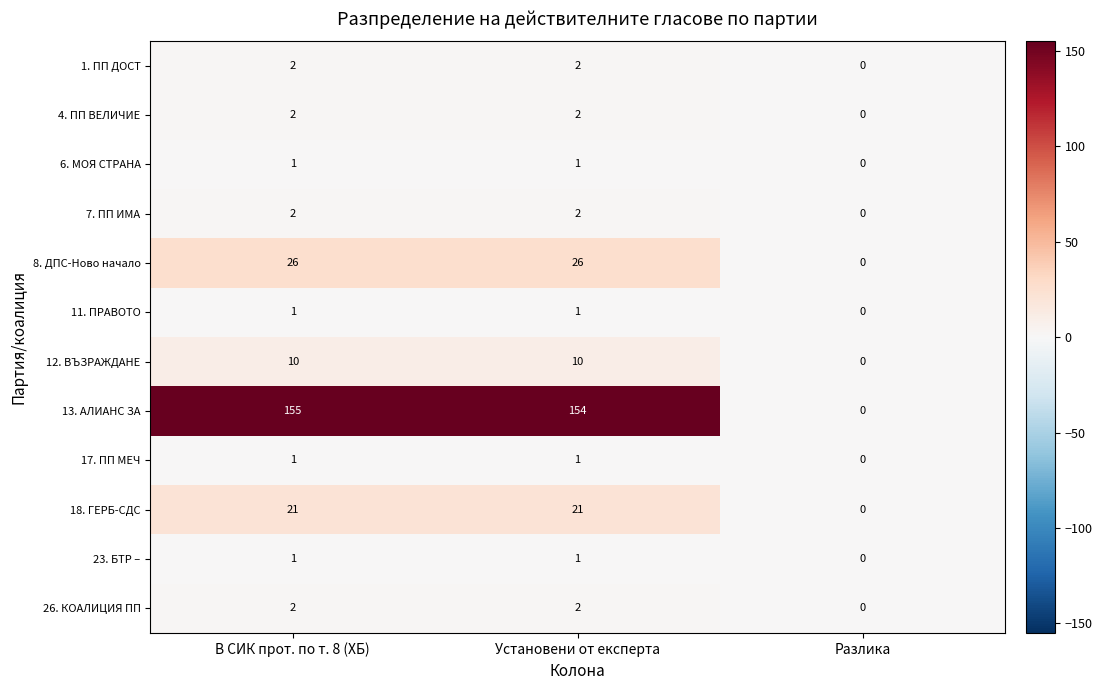

Which series has the largest total across all categories?

13. АЛИАНС ЗА